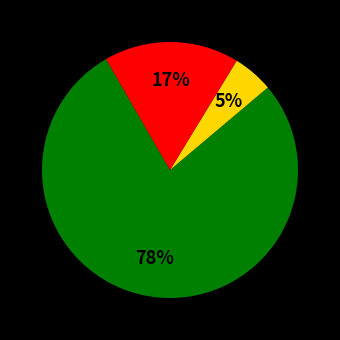

How many slices are in this pie chart?

3